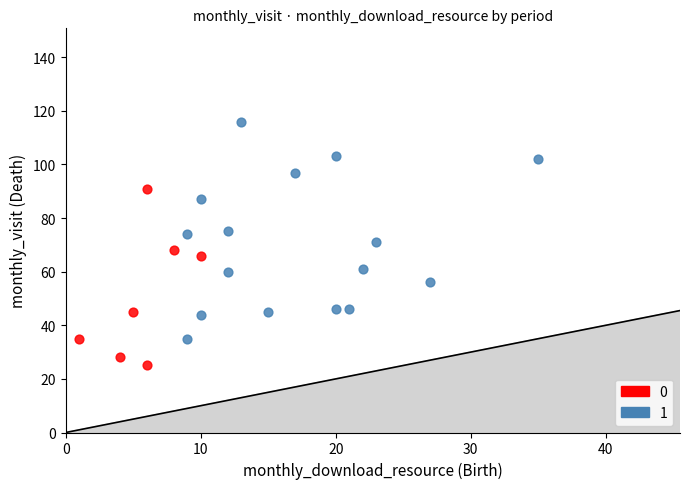

Which series contains the lowest Y value?

0